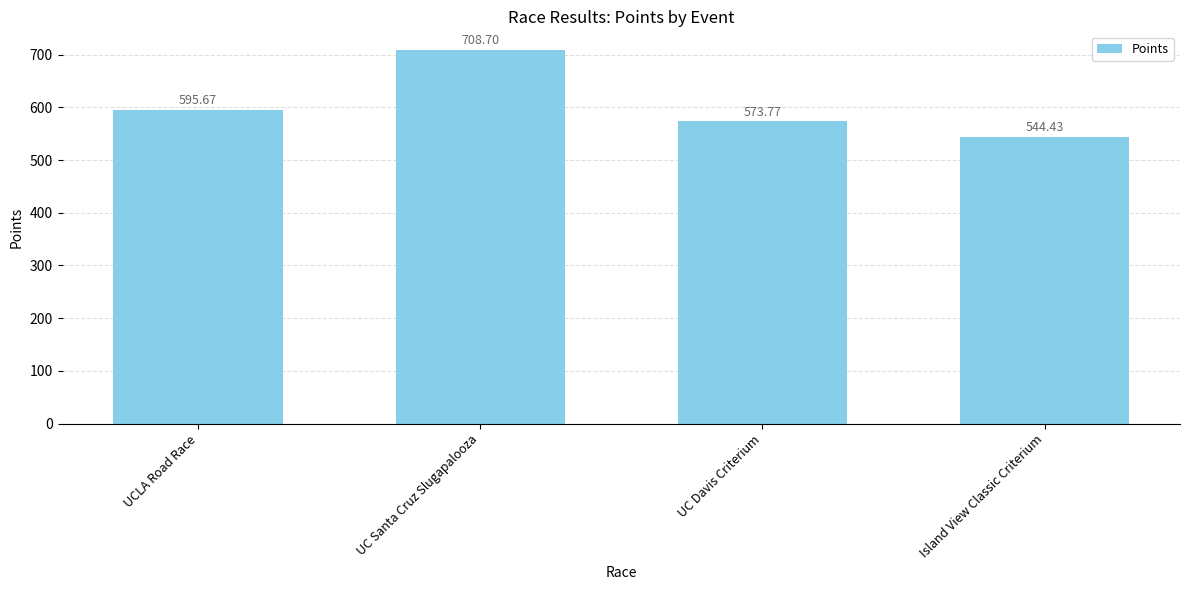

The value at Island View Classic Criterium is 544.4. True or false?

True